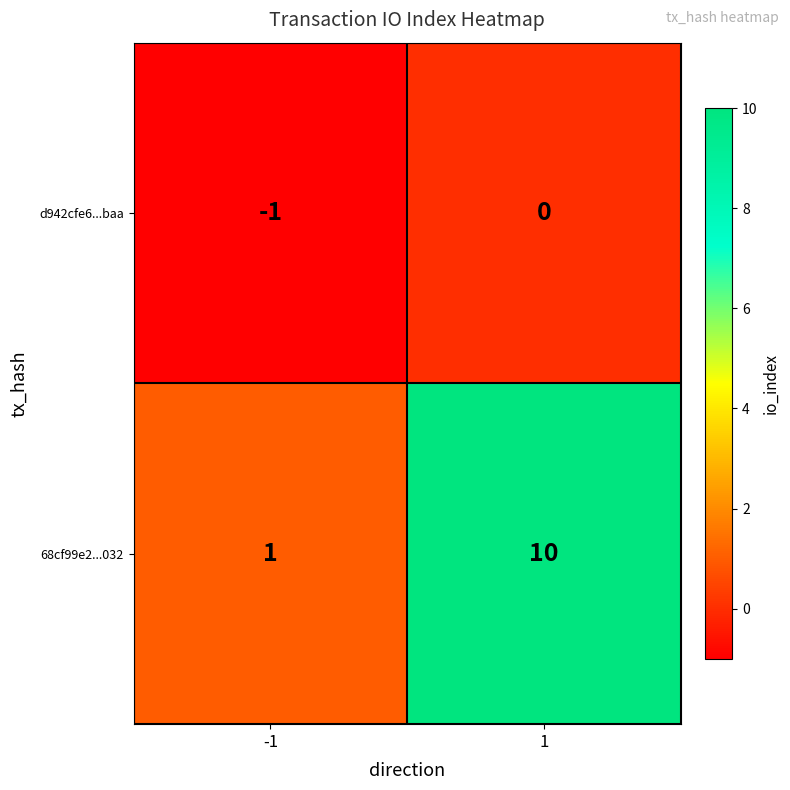

List the series in order of their overall mean, lowest first.

d942cfe6...baa, 68cf99e2...032